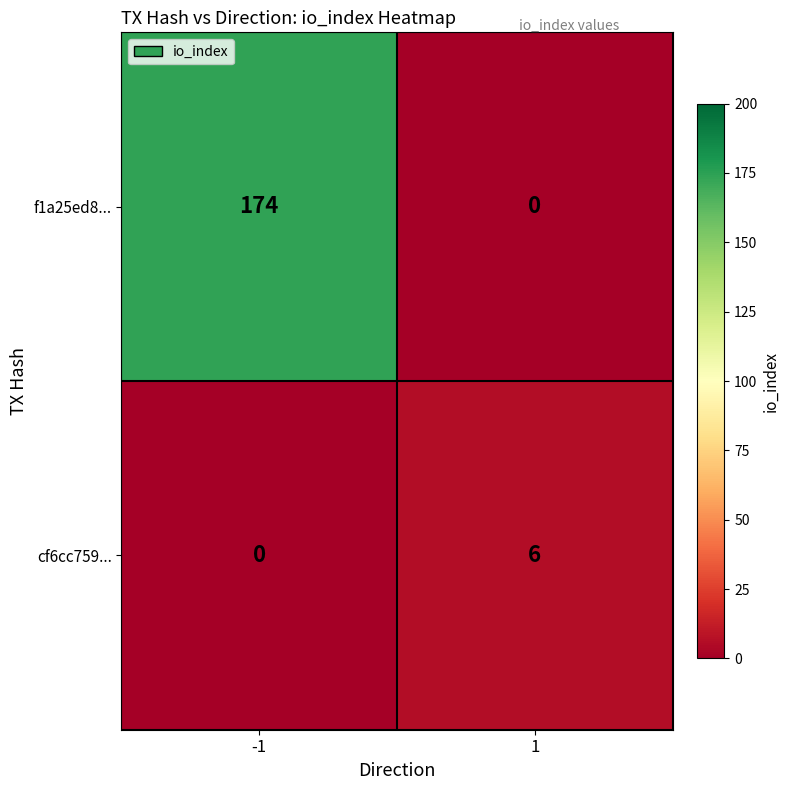

What is the sum of all cf6cc759... values?

6